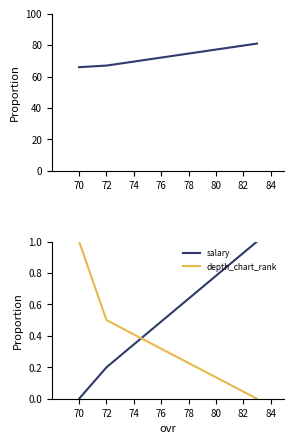

What is the difference between the second highest and minimum values in the salary series?

0.2